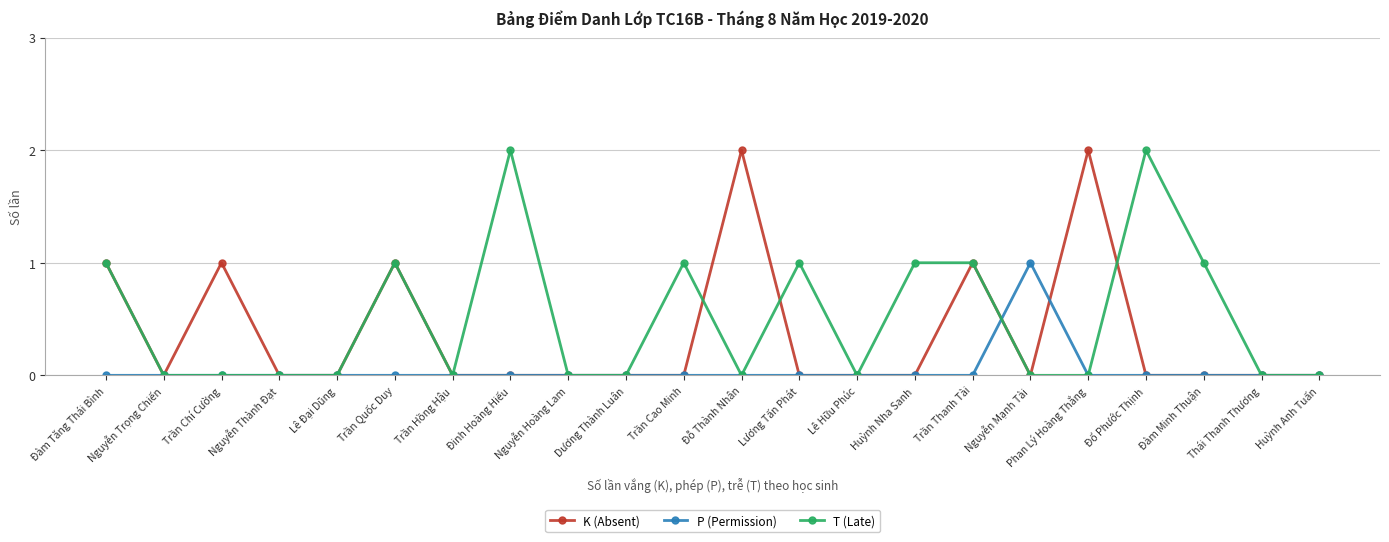

List the series in order of their overall mean, highest first.

T (Late), K (Absent), P (Permission)